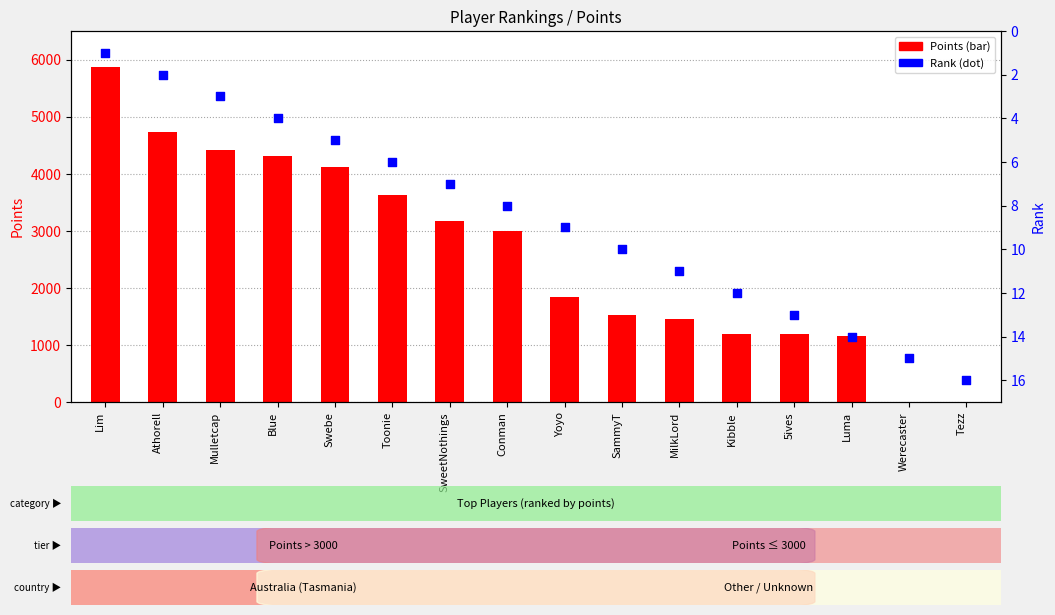

Which series has the widest spread of Y values?

Points